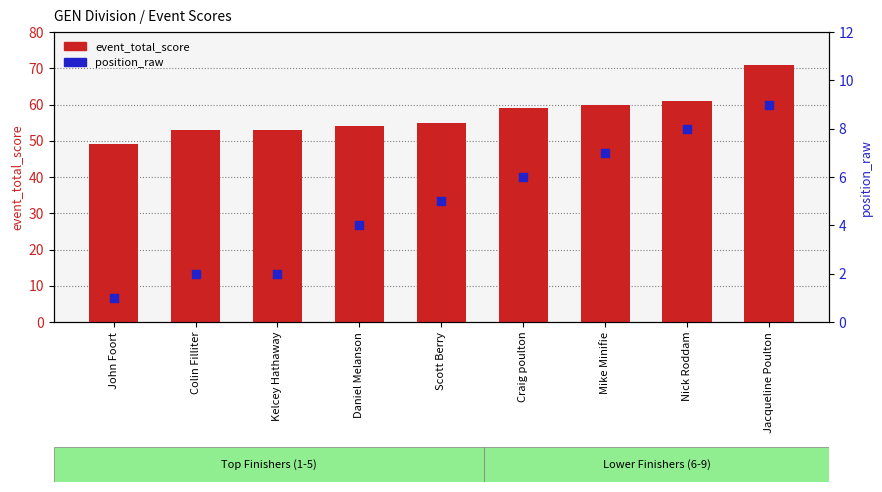

Which series has the largest Y range (max minus min)?

event_total_score